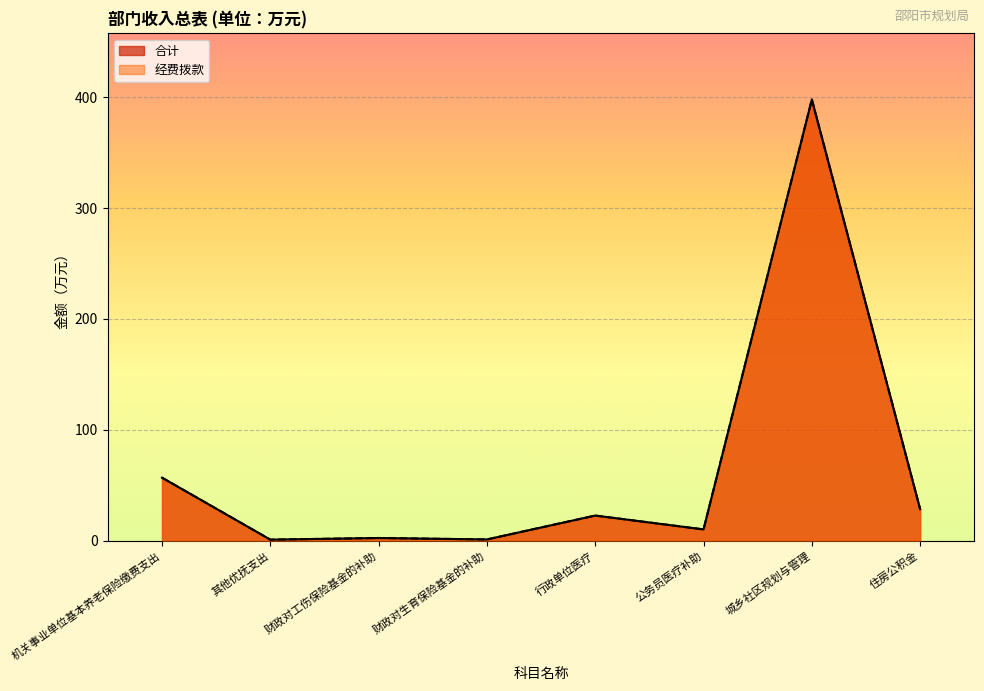

What position from the right is 机关事业单位基本养老保险缴费支出?

8